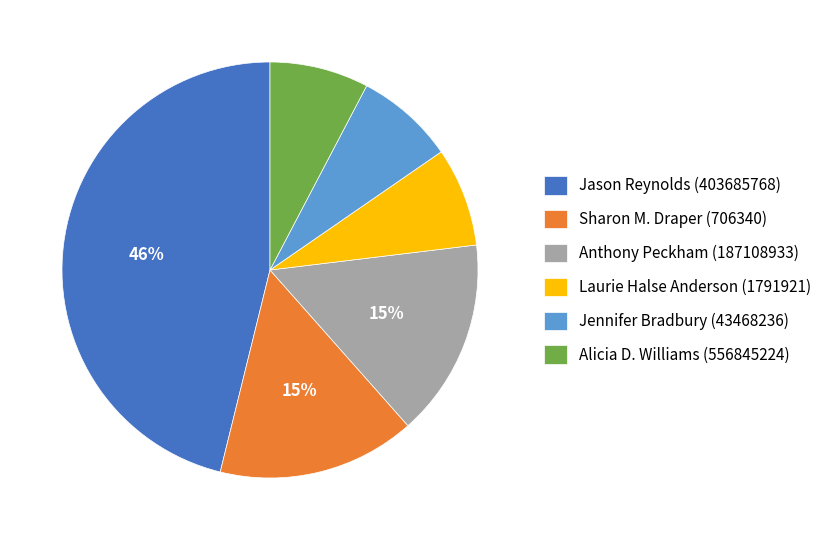

Do Anthony Peckham (187108933) and Laurie Halse Anderson (1791921) together represent more than half of the pie?

No